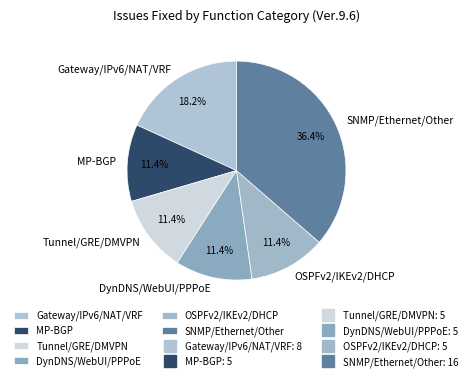

How many segments does this pie chart have?

6